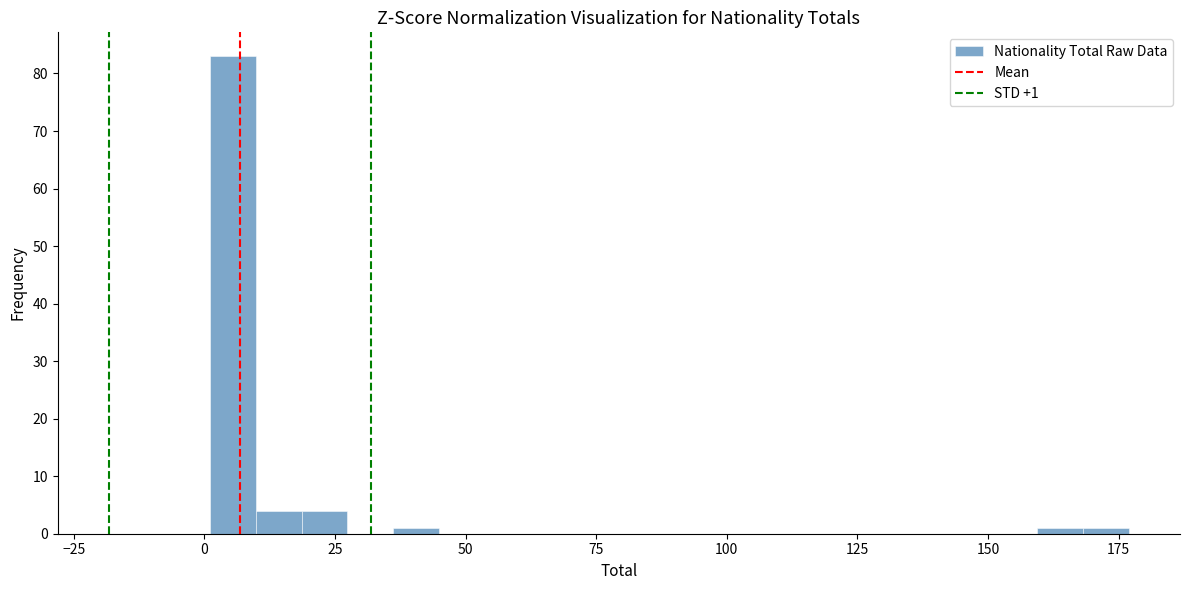

Around what value on the x-axis is the tallest bar? Give the approximate position of its centre, as read against the axis.

5